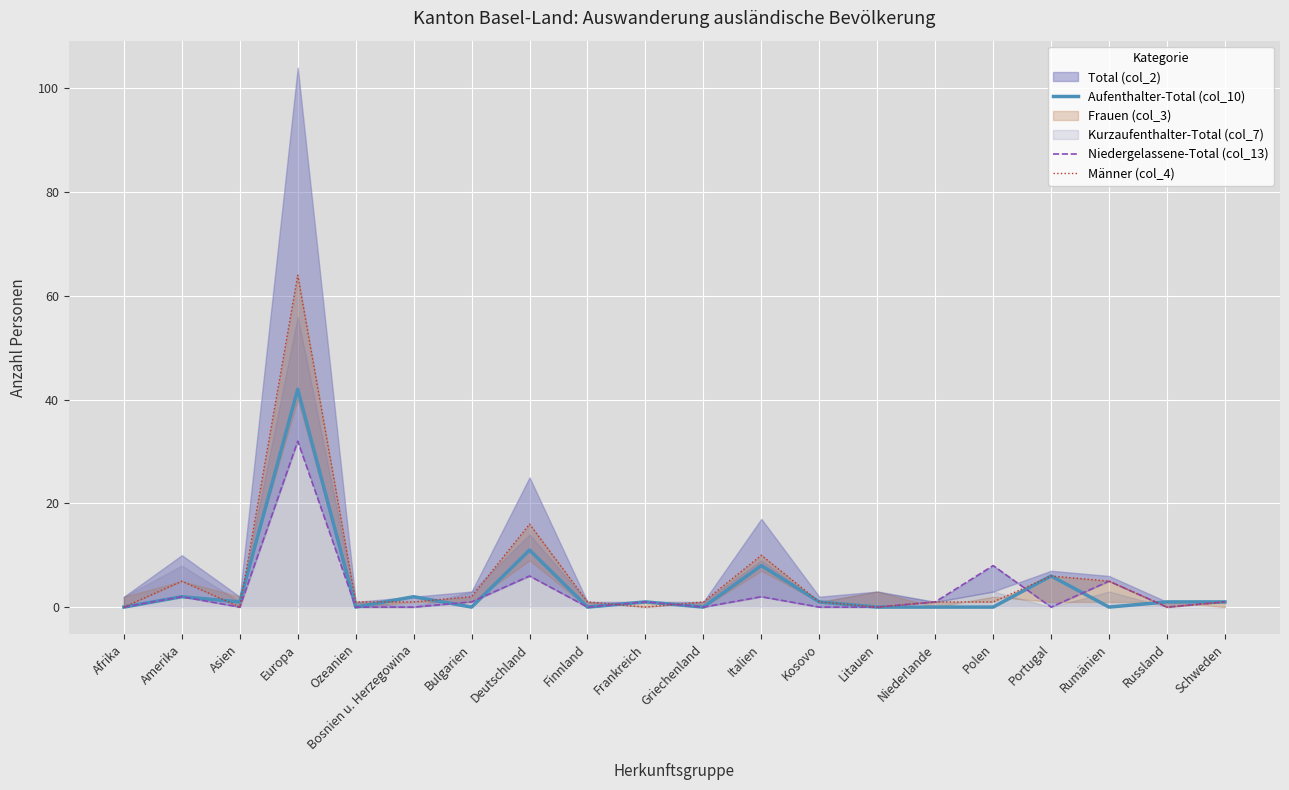

True or false: Niedergelassene-Total (col_13) has a value of 4 at Deutschland.

False